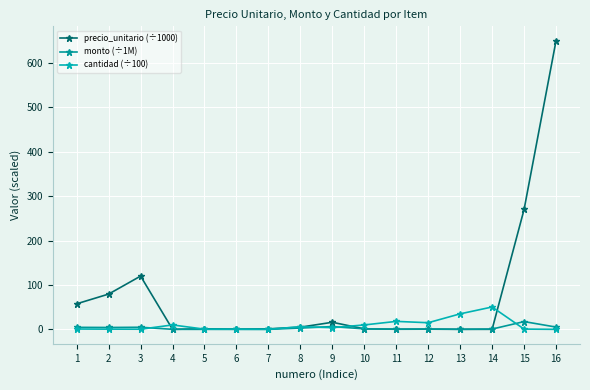

Between 8 and 6, which is larger?

8